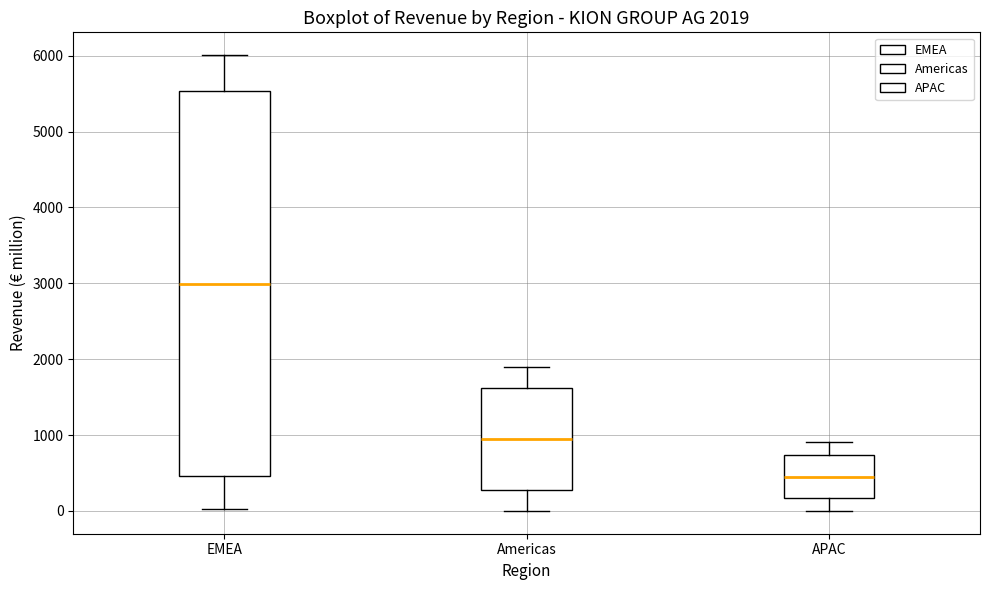

Which box's median line is the lowest?

APAC